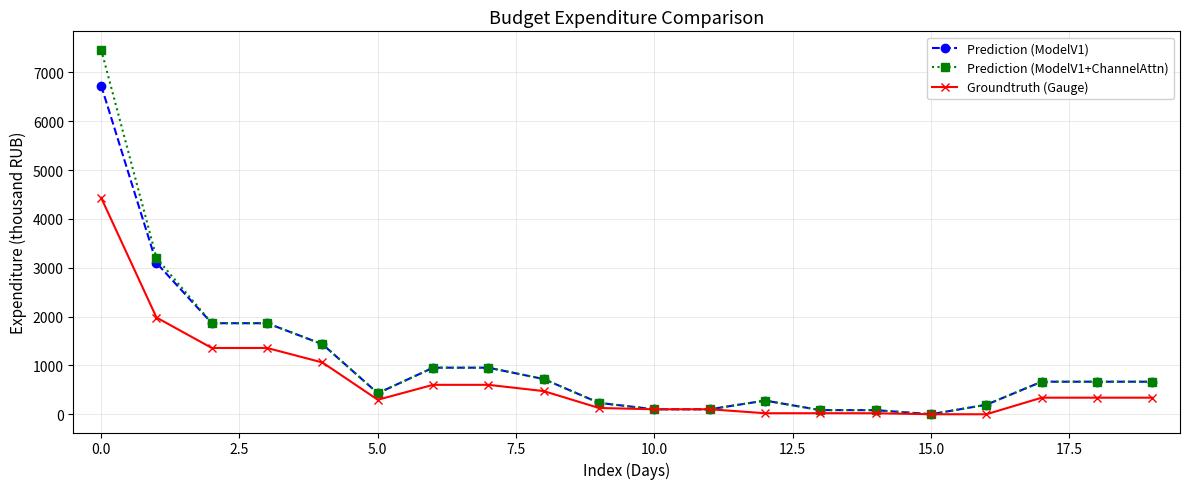

At how many categories does at least one series exceed 2028?

2